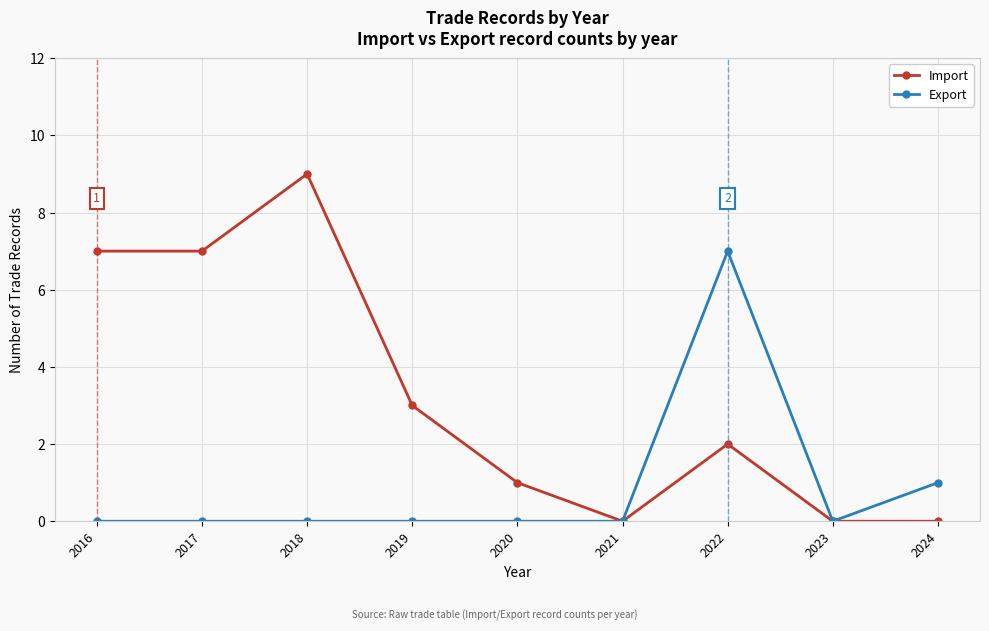

Which series has the widest spread of values?

Import